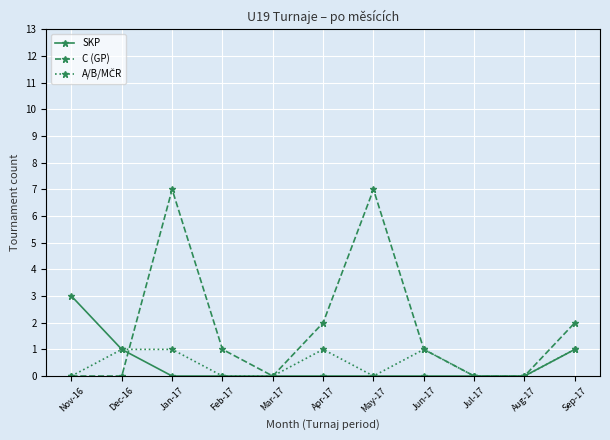

What is the maximum value shown in the chart?

7